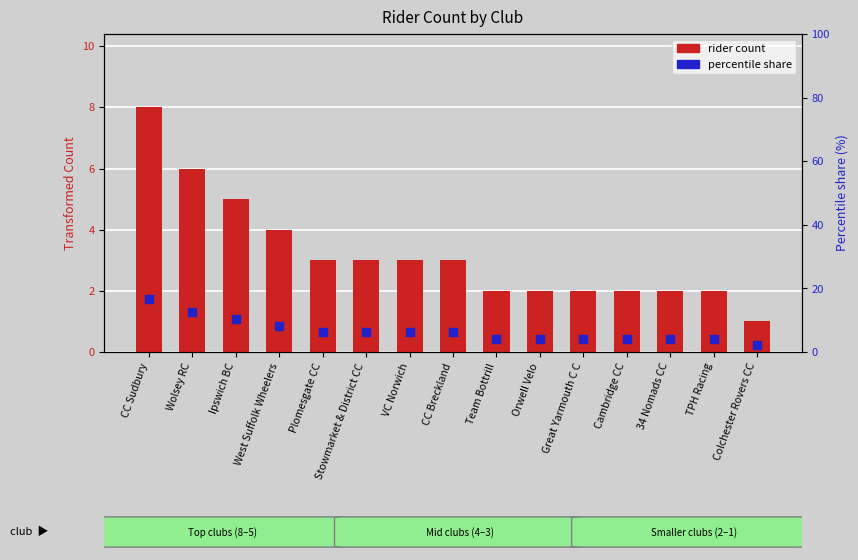

Which series has the largest Y range (max minus min)?

percentile share